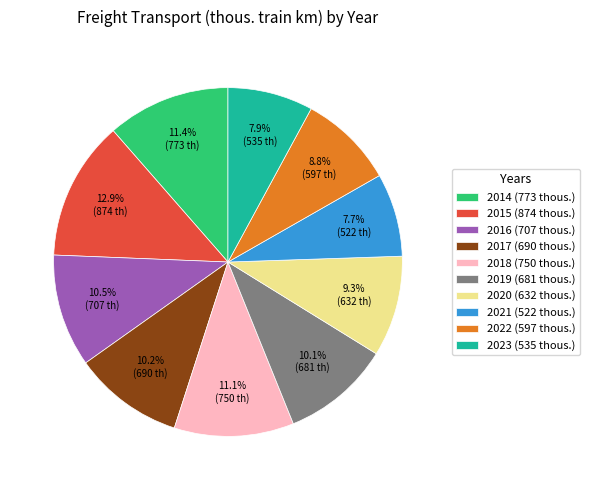

Count the number of slices in the pie.

10